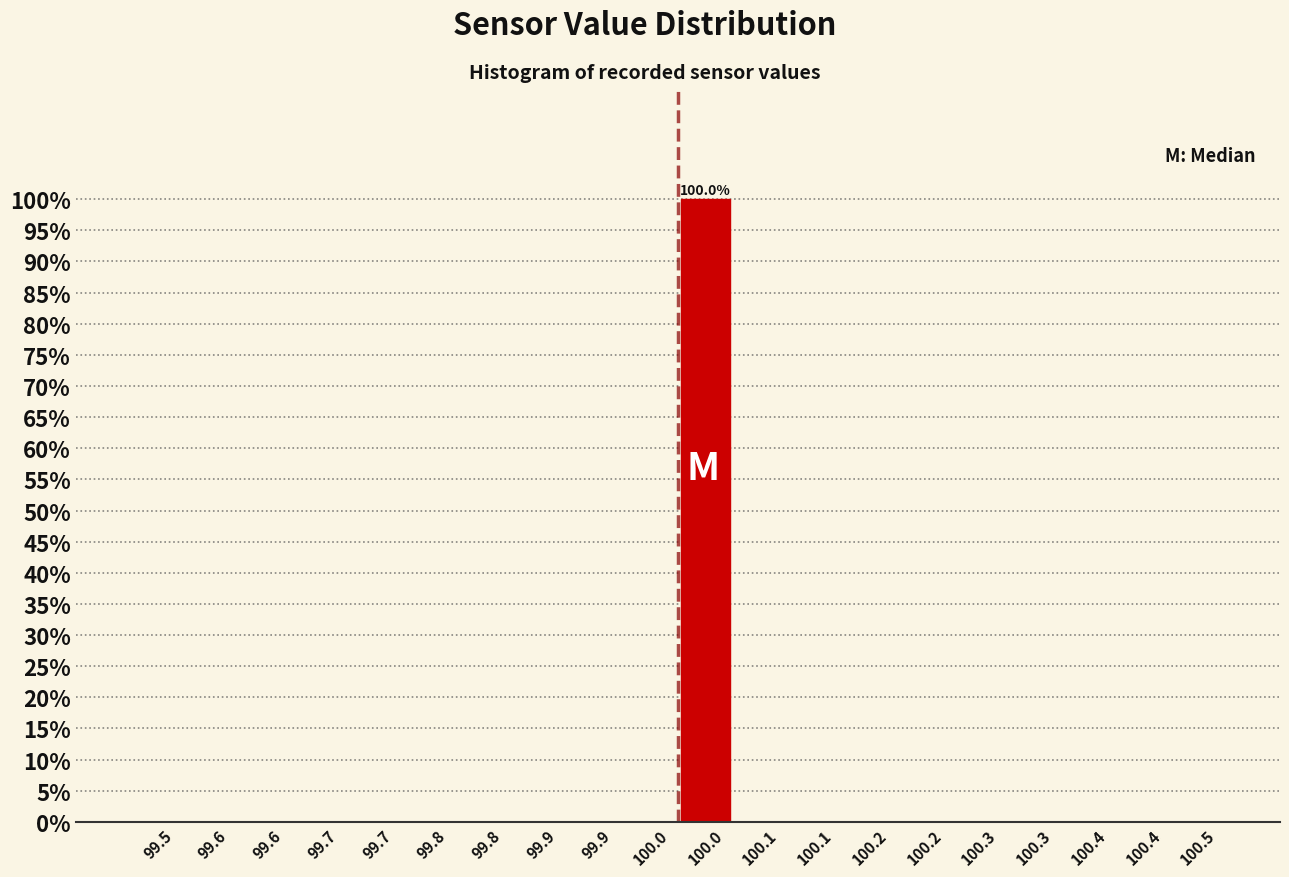

Count the number of data series in this chart.

1